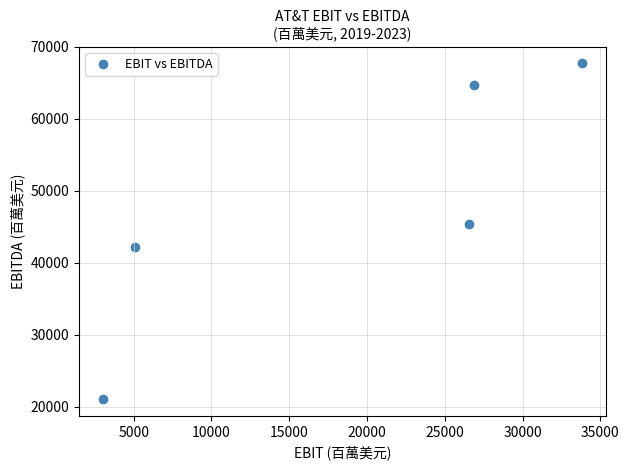

What Y value in the scatter plot is closest to 44367?

45329